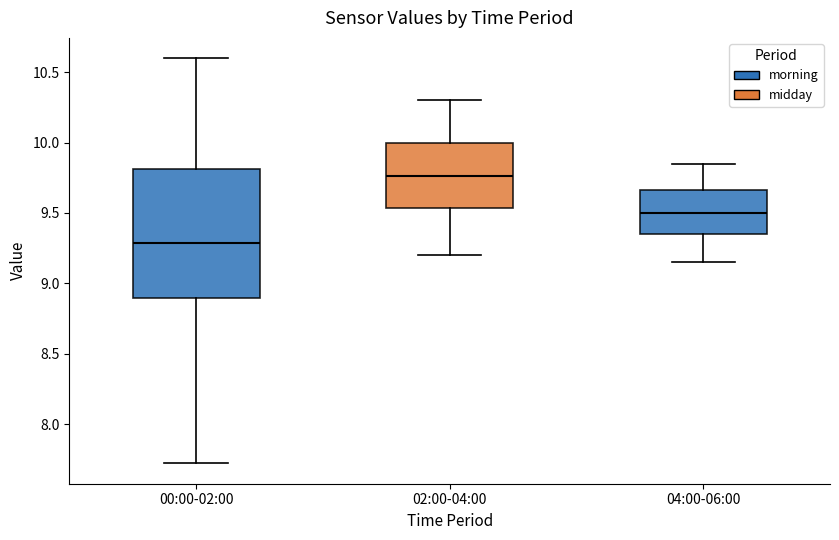

Reading left to right, transcribe this box plot: for each box, give where its median line is, the range the box spans, and where its two whiskers end, as read against the y-axis. The values are not printed on the chart, so give them approximately, as read against the axis.

00:00-02:00: median 9.30, box 8.90 to 9.80, whiskers 7.70 to 10.60
02:00-04:00: median 9.75, box 9.55 to 10.00, whiskers 9.20 to 10.30
04:00-06:00: median 9.50, box 9.35 to 9.65, whiskers 9.15 to 9.85